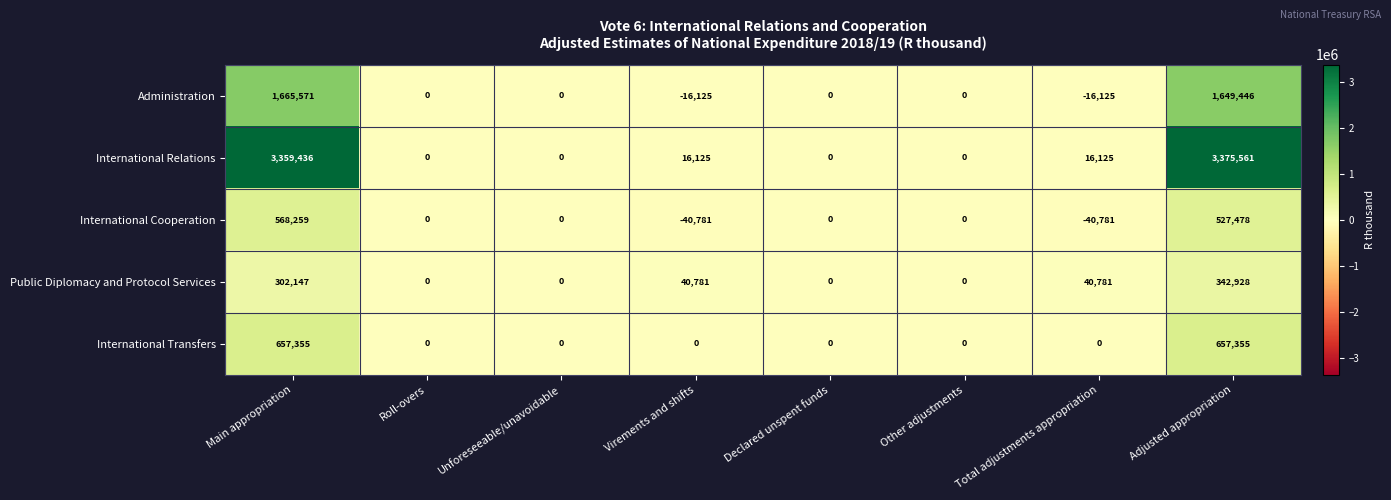

Rank the series by their maximum value, from lowest to highest.

Public Diplomacy and Protocol Services, International Cooperation, International Transfers, Administration, International Relations